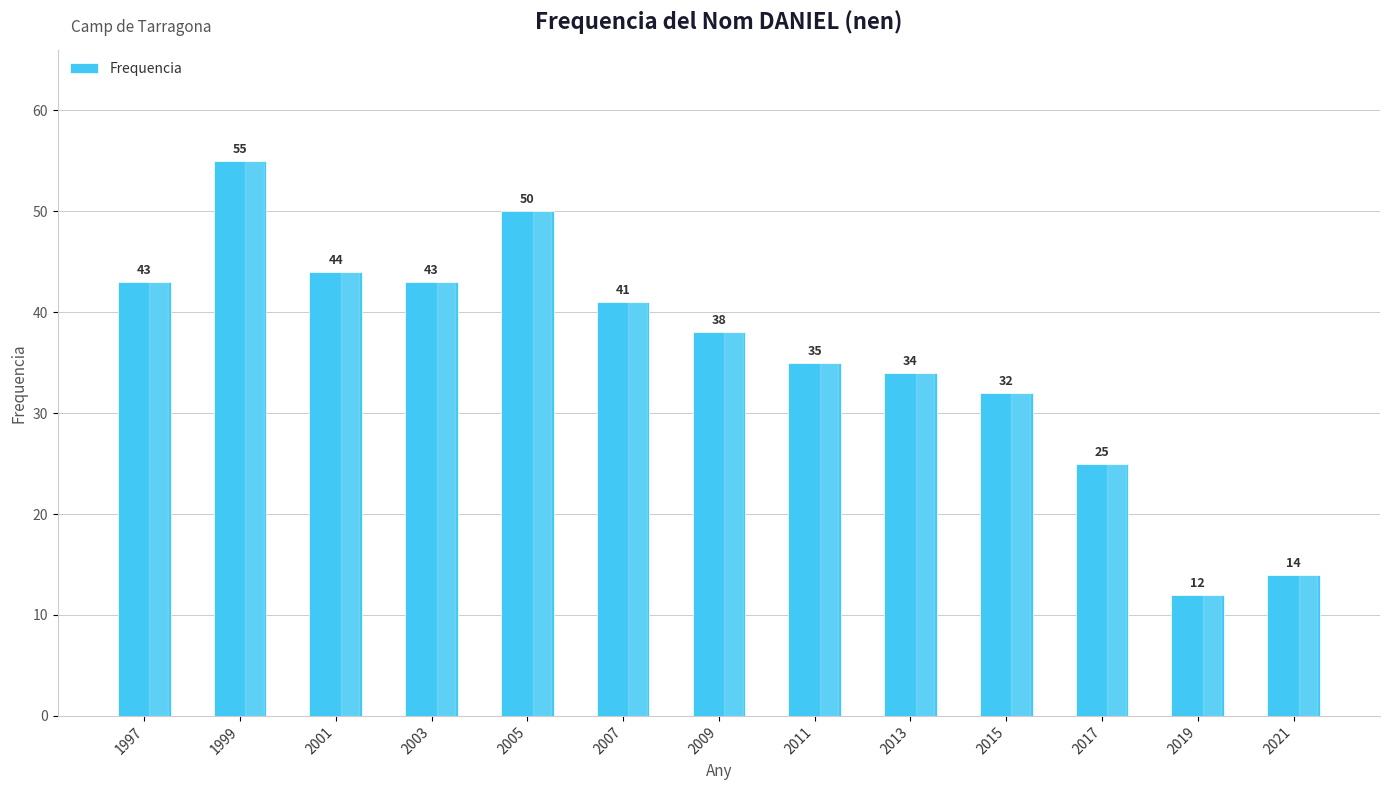

Where does the data first go above 38?

1997